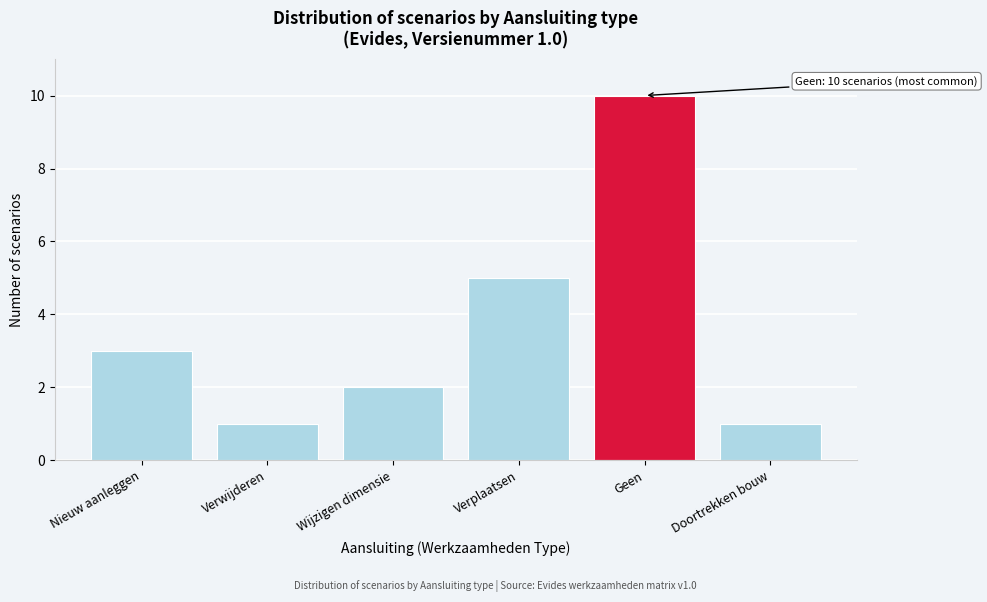

Reading right to left, extract all data points from this chart.

1	10	5	2	1	3